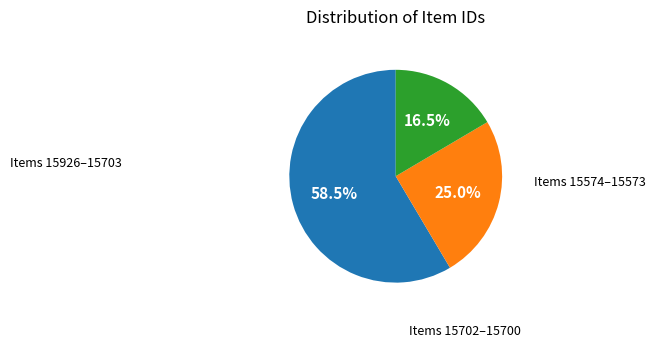

Rank the categories by value from highest to lowest.

Items 15926–15703, Items 15702–15700, Items 15574–15573